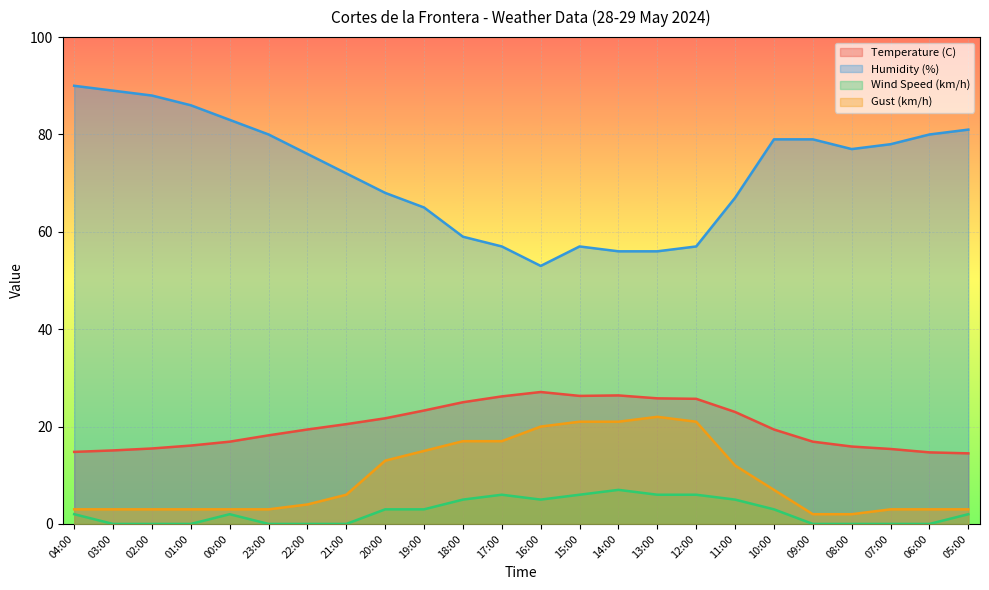

Which category has the highest value across all series?

04:00